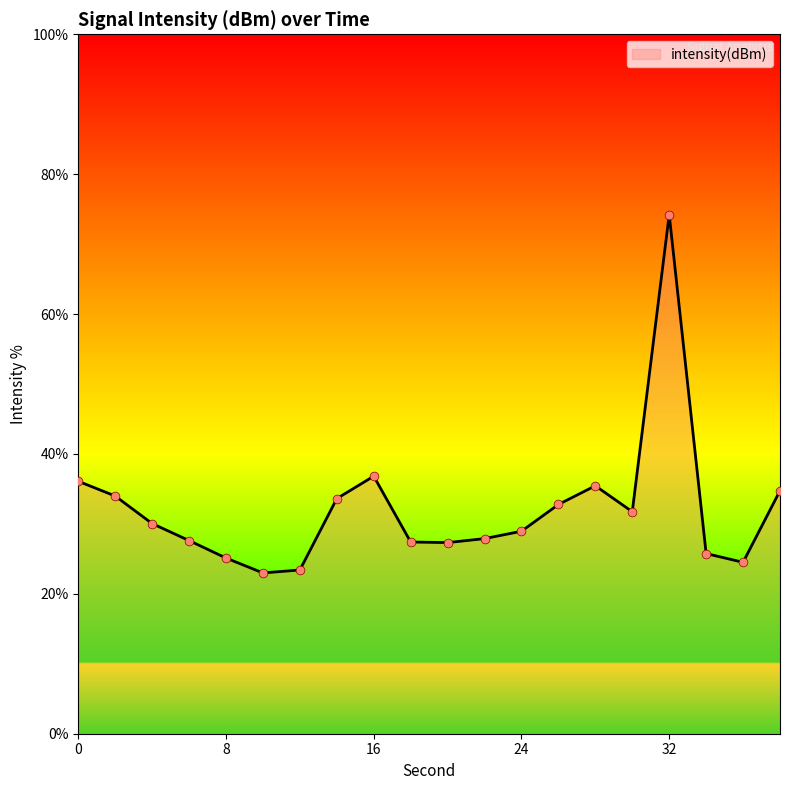

What is the maximum value shown in the chart?

74.2